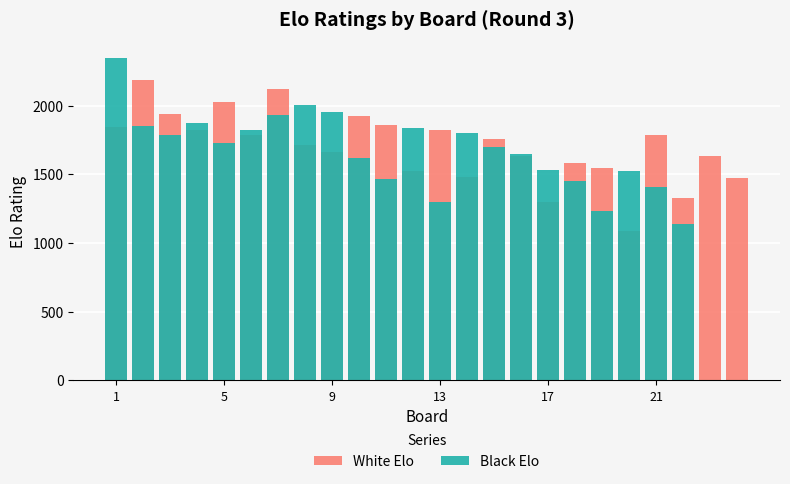

What is the average value of the Black Elo series?

1541